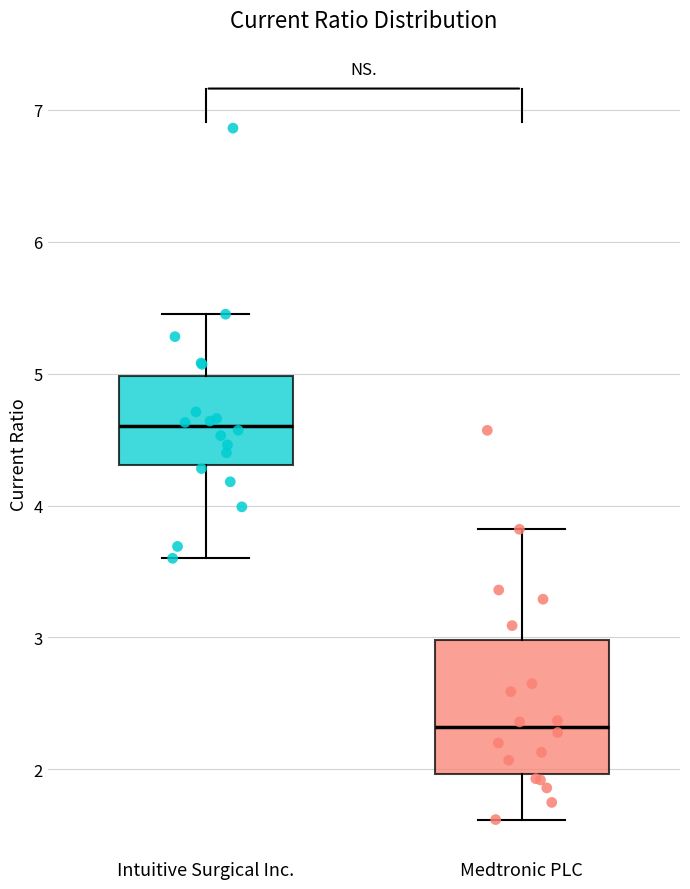

Which box has the lowest median line?

Medtronic PLC